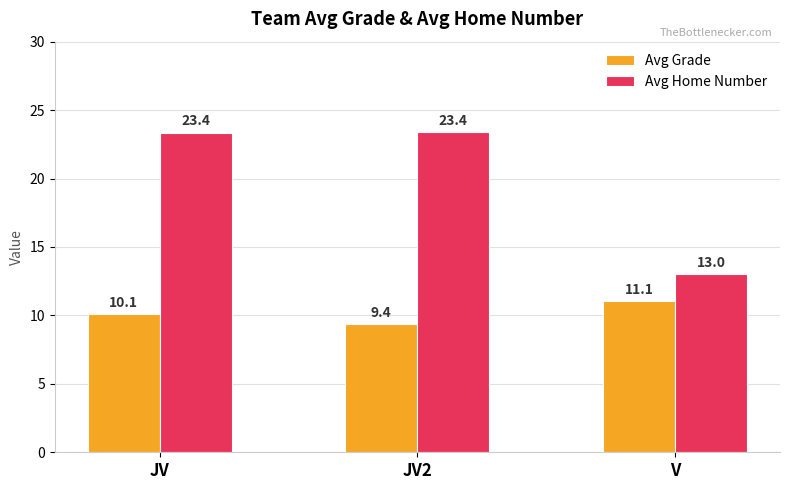

Reading left to right, list all the values displayed in this chart.

Avg Grade: 10.1	9.4	11.1
Avg Home Number: 23.4	23.4	13.0